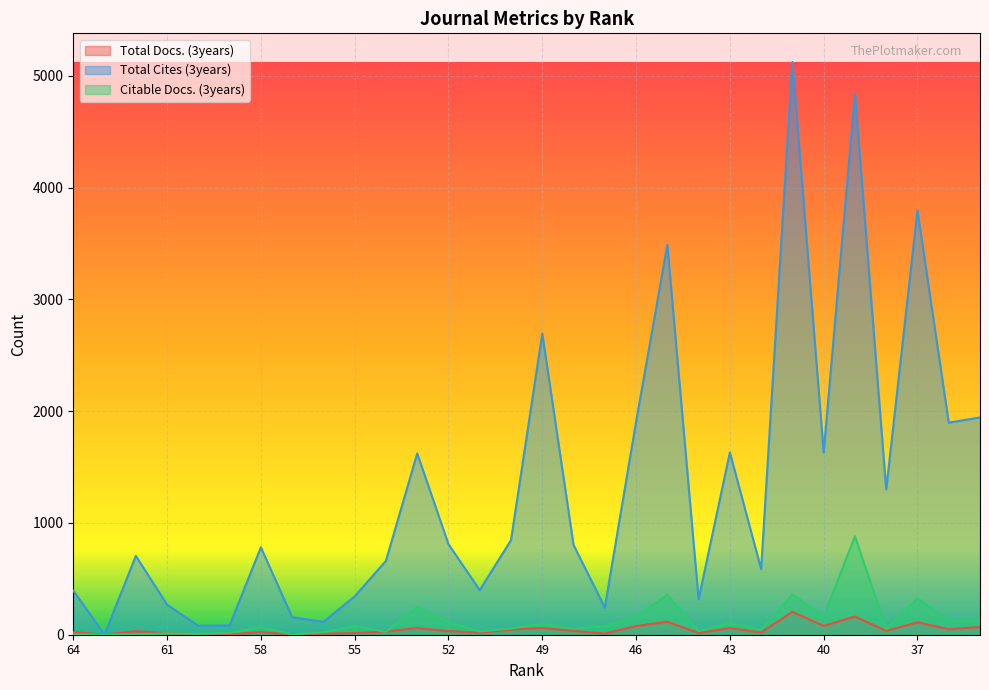

In Total Docs. (3years), how many points are higher than both neighbors (excluding endpoints)?

9